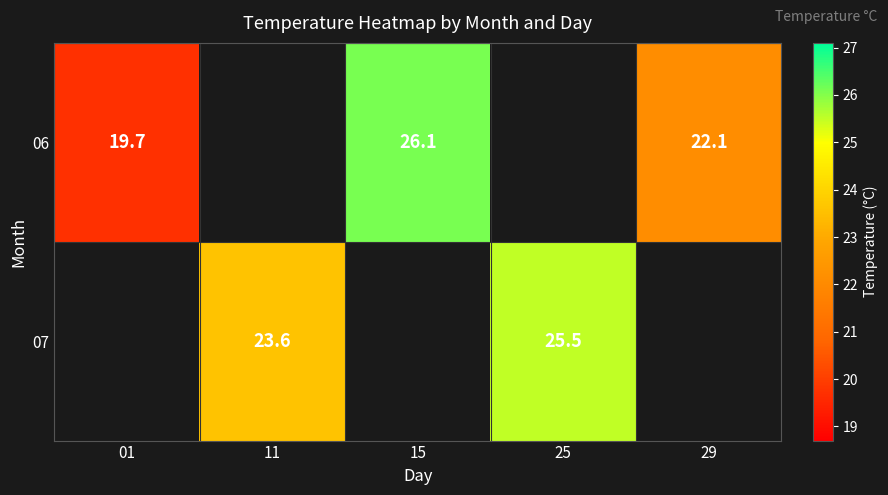

True or false: 07 has a value of 31.4 at 11.

False